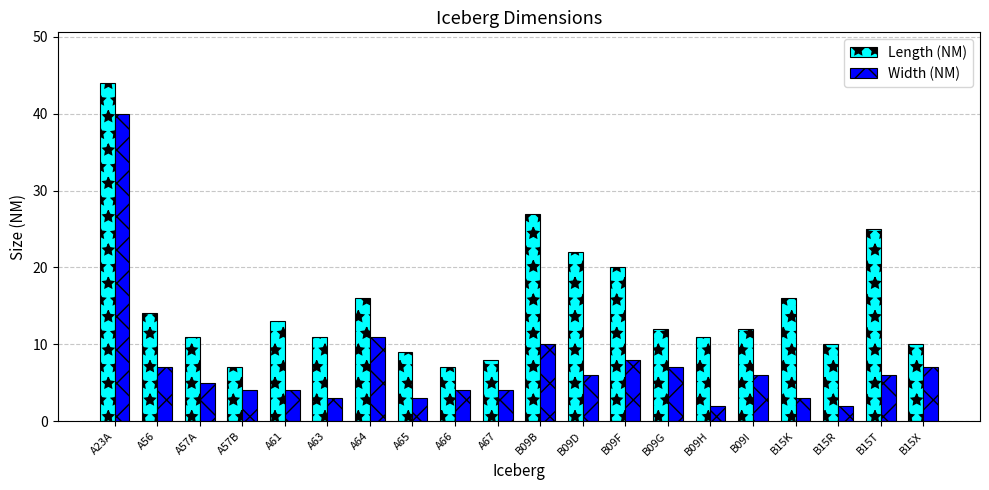

At which category is the sum across all series the highest?

A23A